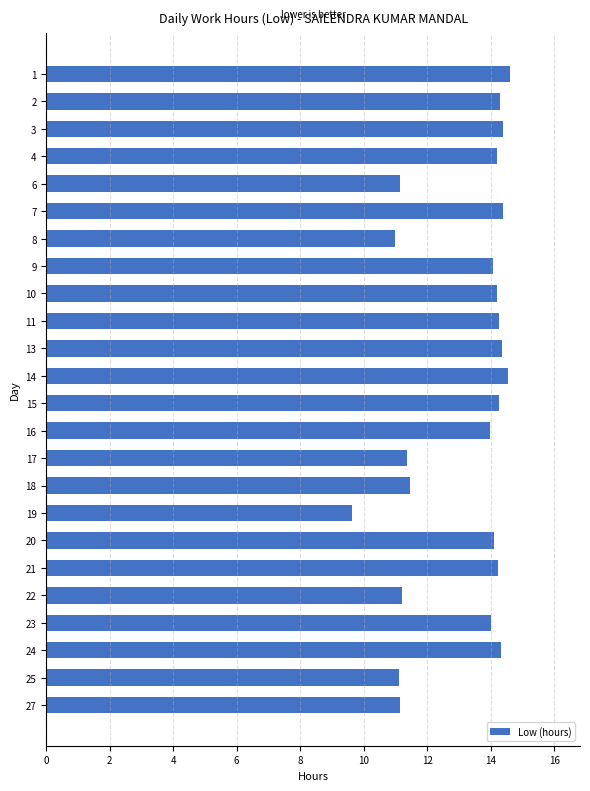

What is the sum of the values at 6 and 14?

25.7